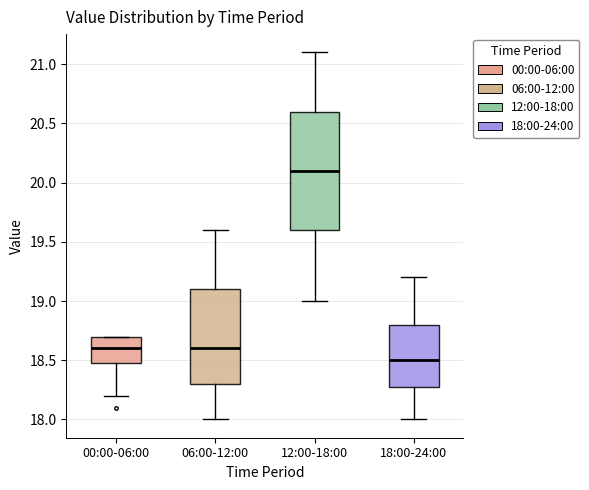

Which box has the lowest median line?

18:00-24:00